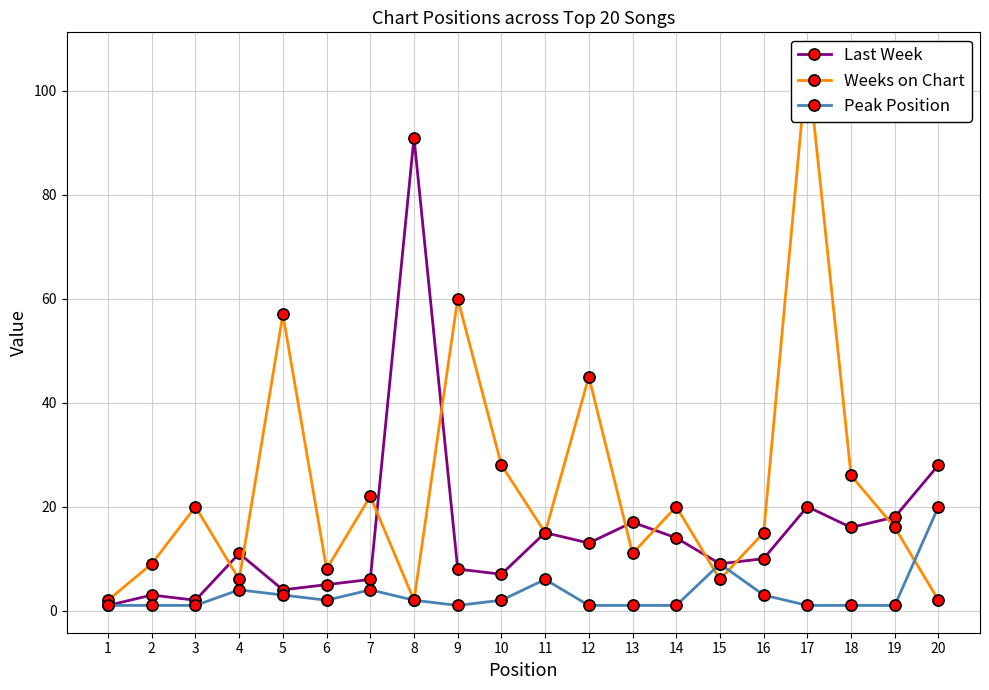

Read the Peak Position value at 20, to the nearest 5.

20